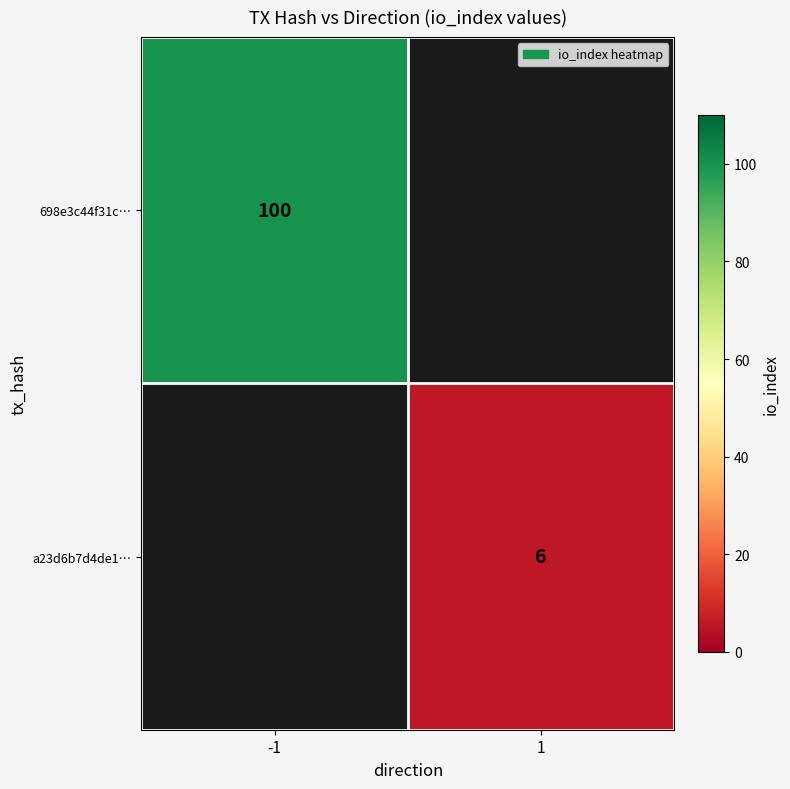

The a23d6b7d4de1… series shows 3 at 1. True or false?

False